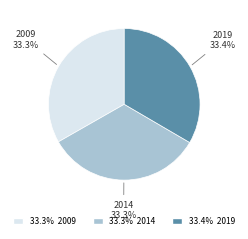

Does any single category account for the majority?

No